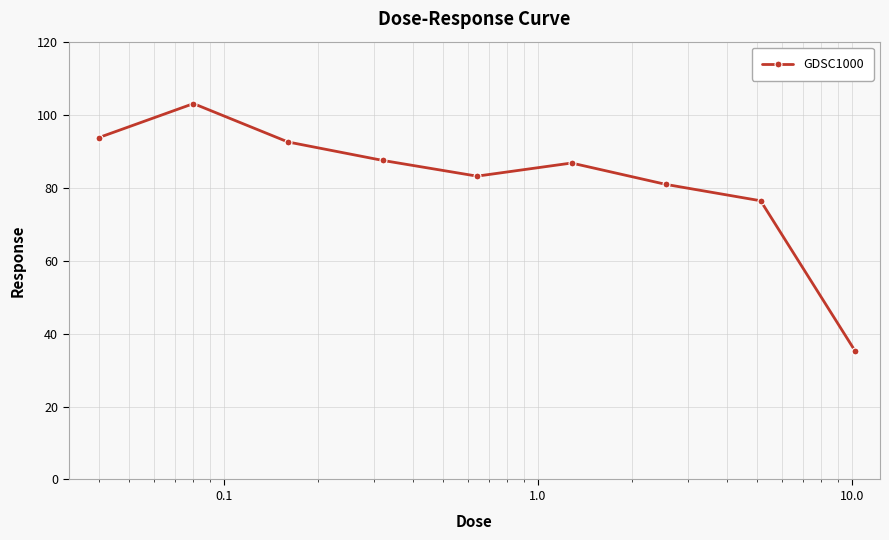

How many categories are shown in the chart?

9